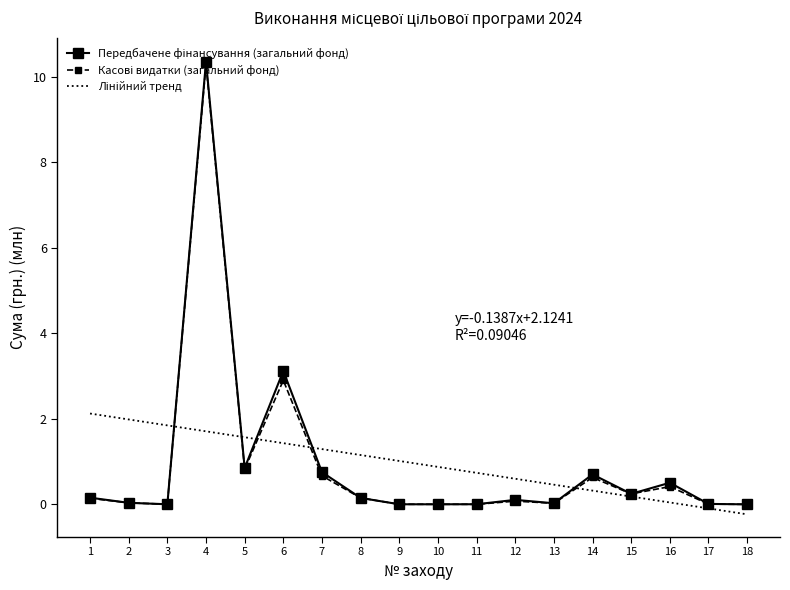

The Передбачене фінансування (загальний фонд) series shows 0.1 at 8. True or false?

True